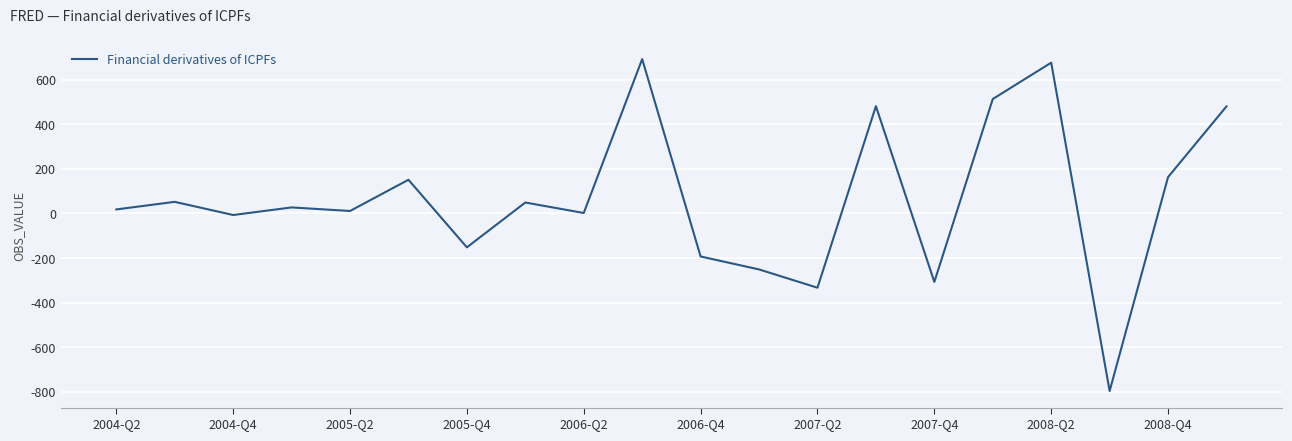

What is the sum of all values?

1276